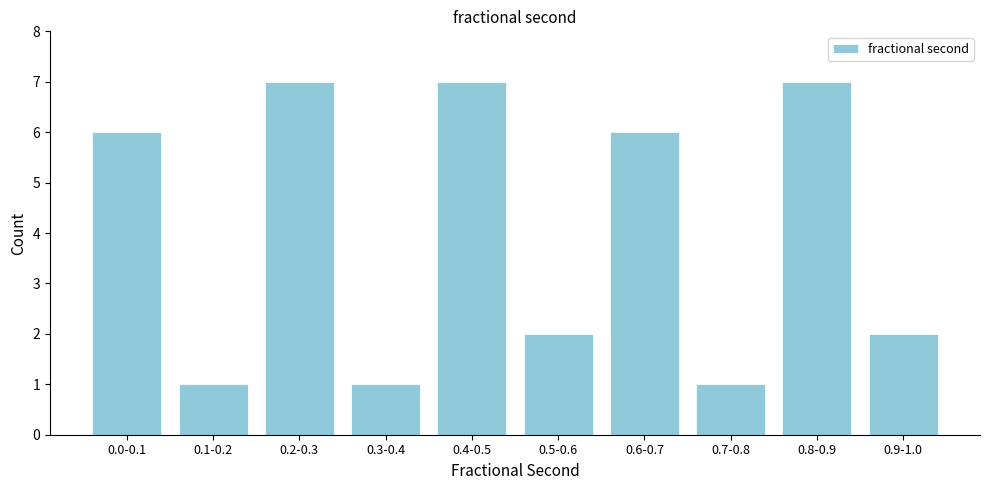

Reading left to right, transcribe all the data shown in this chart.

6	1	7	1	7	2	6	1	7	2